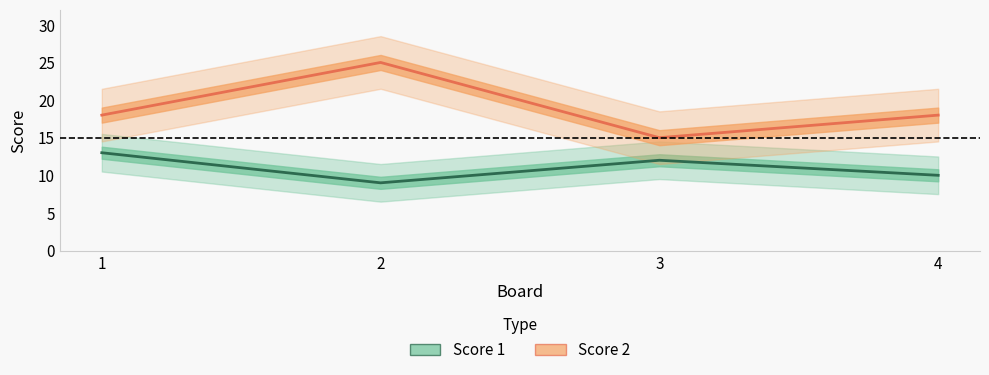

What are all the series names shown in the legend?

Score 1, Score 2